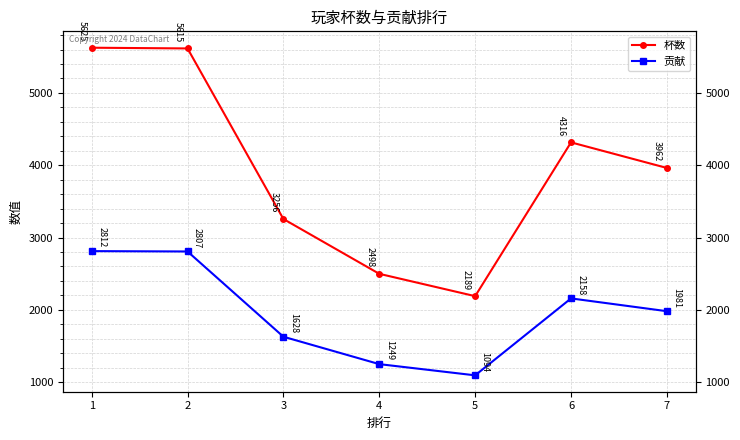

Reading left to right, extract all data points from this chart.

杯数: 1=5625	2=5615	3=3256	4=2498	5=2189	6=4316	7=3962
贡献: 1=2812	2=2807	3=1628	4=1249	5=1094	6=2158	7=1981